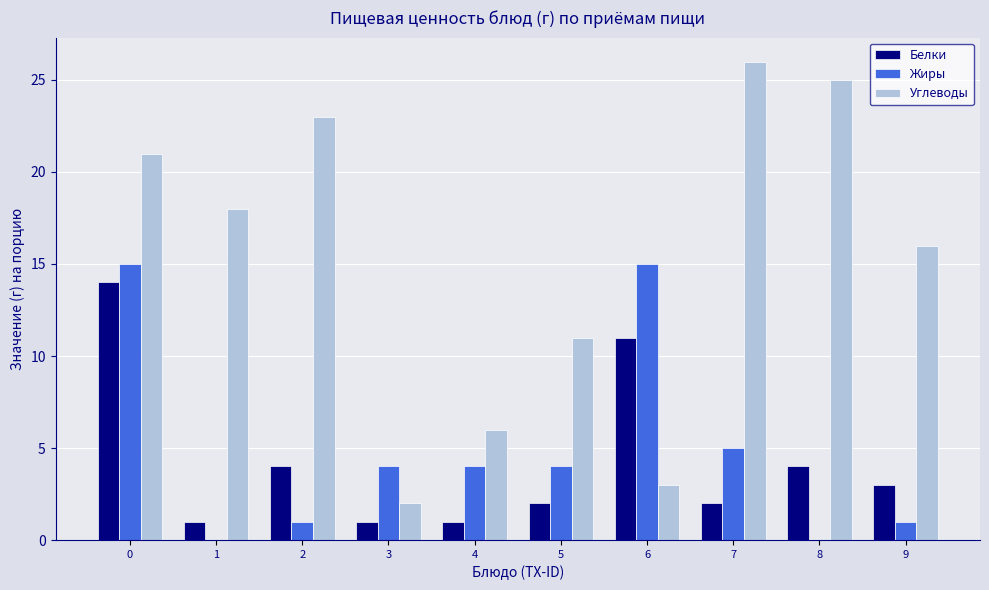

What are all the series names shown in the legend?

Белки, Жиры, Углеводы